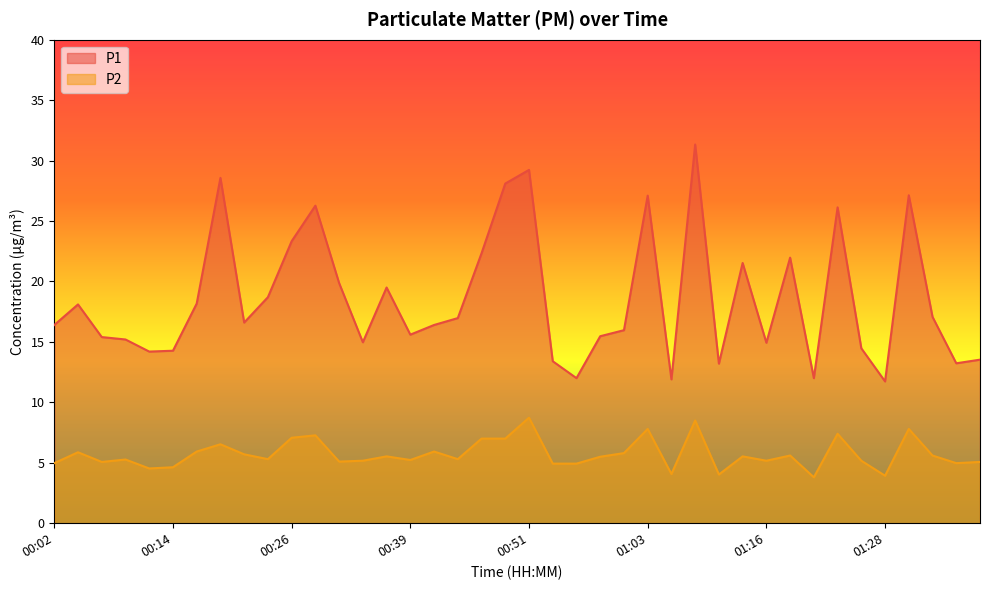

True or false: P2 and P1 cross at least once.

False